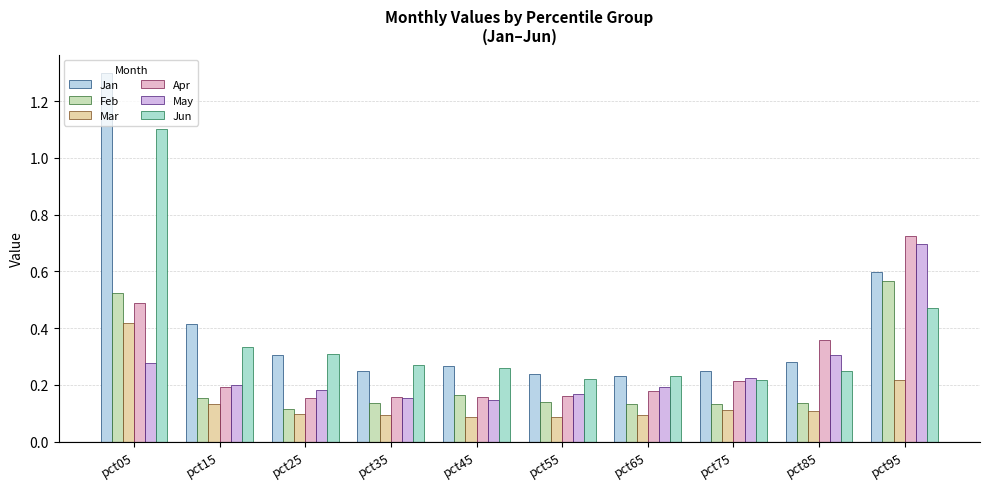

Which has a higher value, pct25 or pct35?

pct25